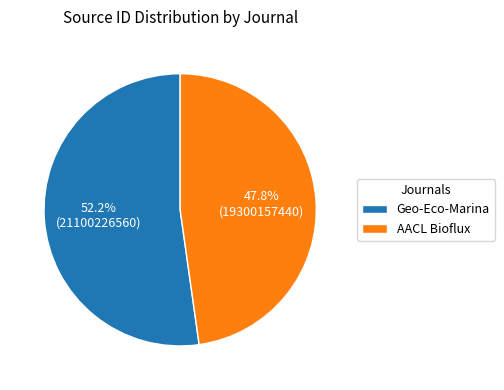

Rank the categories by value from highest to lowest.

Geo-Eco-Marina, AACL Bioflux